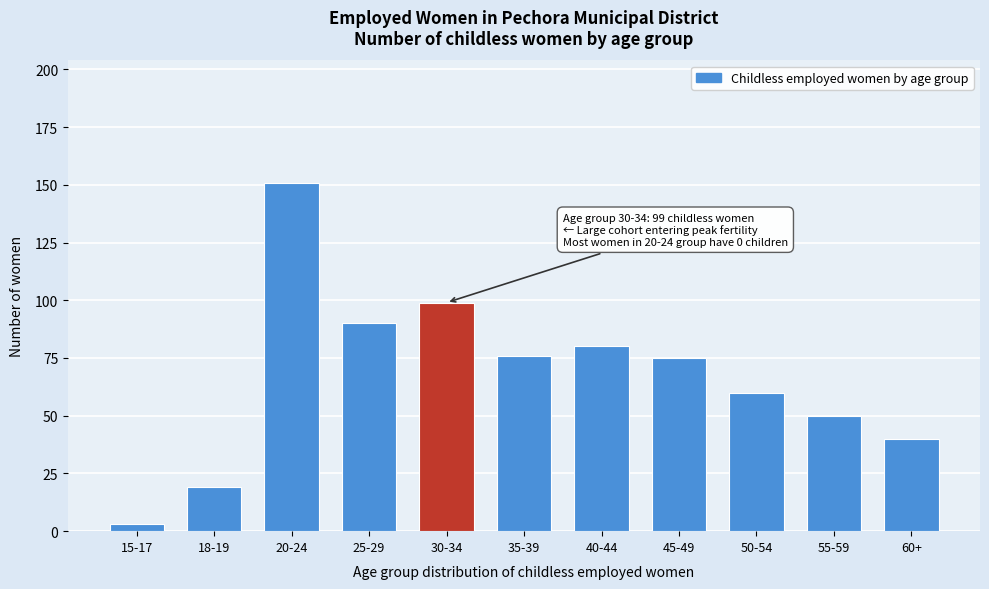

Reading left to right, transcribe all the data shown in this chart.

3	19	151	90	99	76	80	75	60	50	40